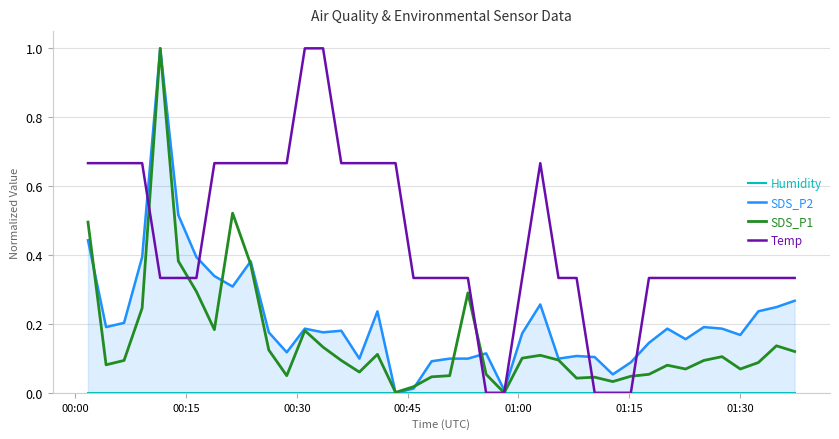

Does the chart display data point markers on the line(s)?

No